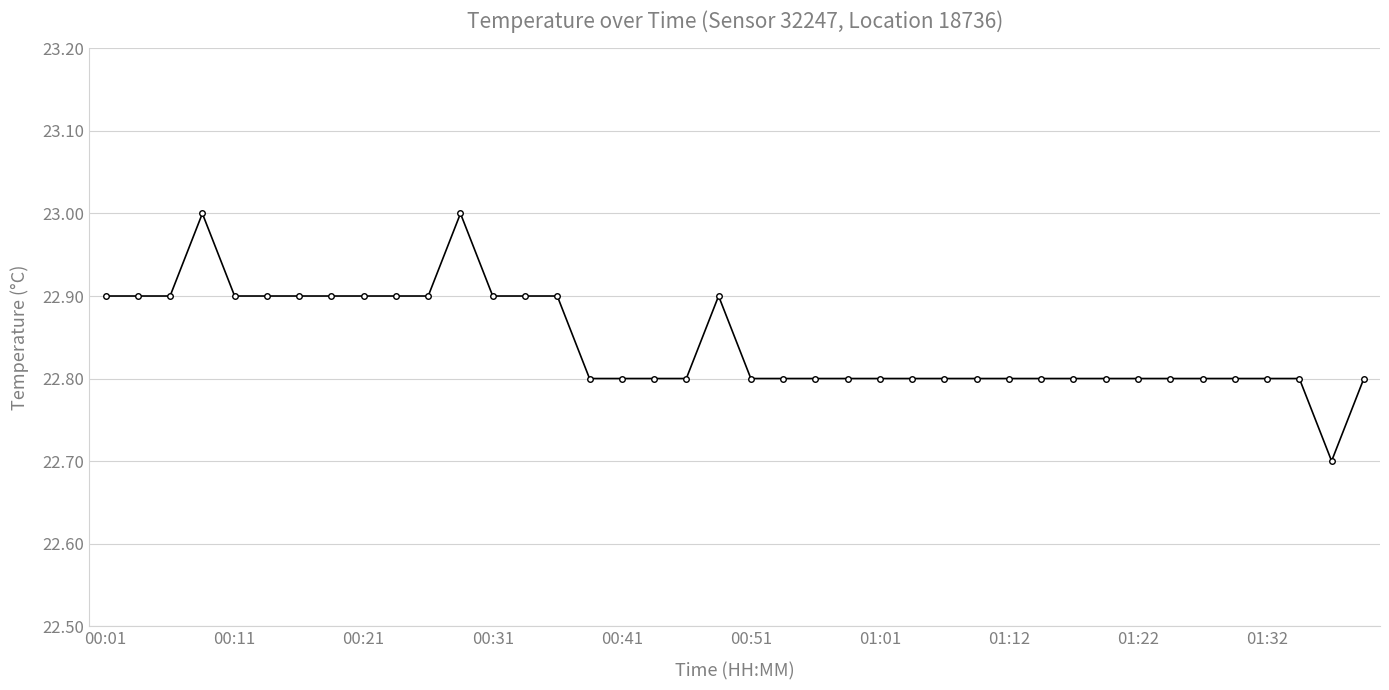

How many lines are shown in the chart?

1